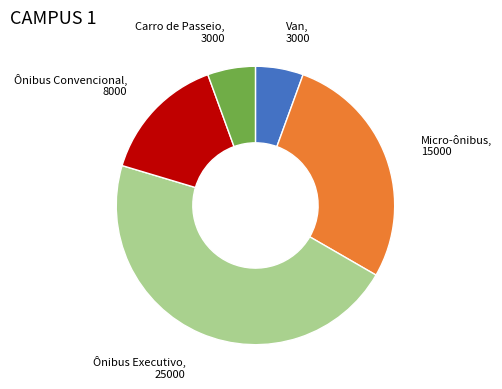

Does any single category account for the majority?

No